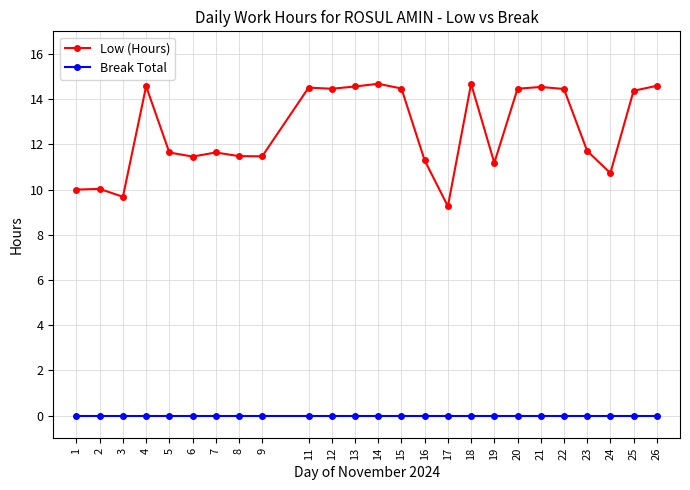

What is the value of the Low (Hours) point at the 9th from the left?

11.5